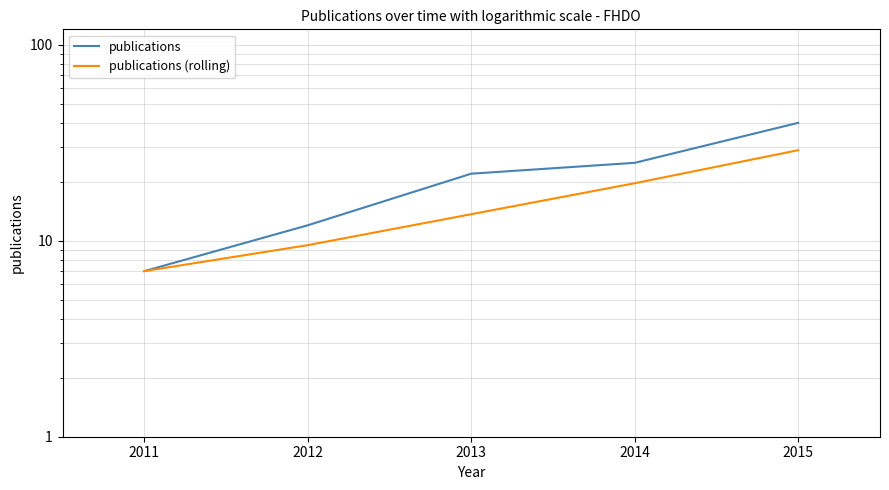

Is it true that publications (rolling) equals 15.2 at 2015?

False